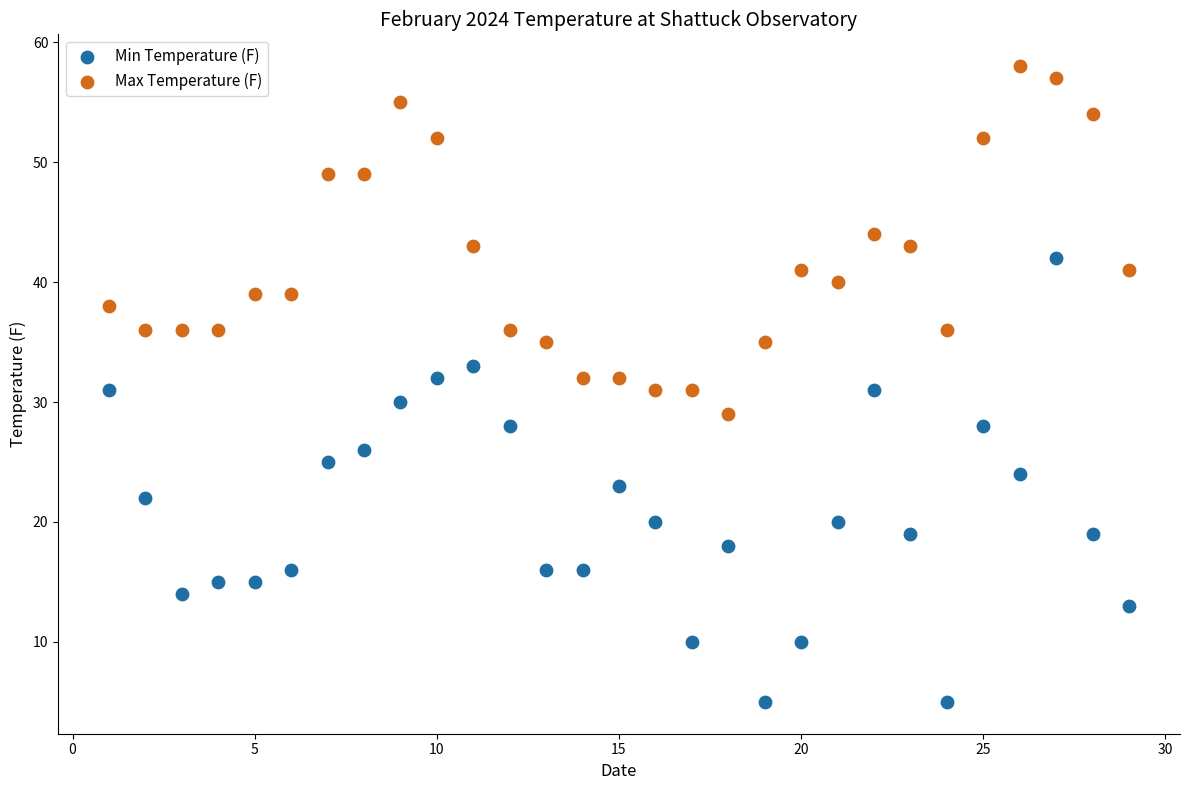

Which series reaches the maximum Y coordinate?

Max Temperature (F)